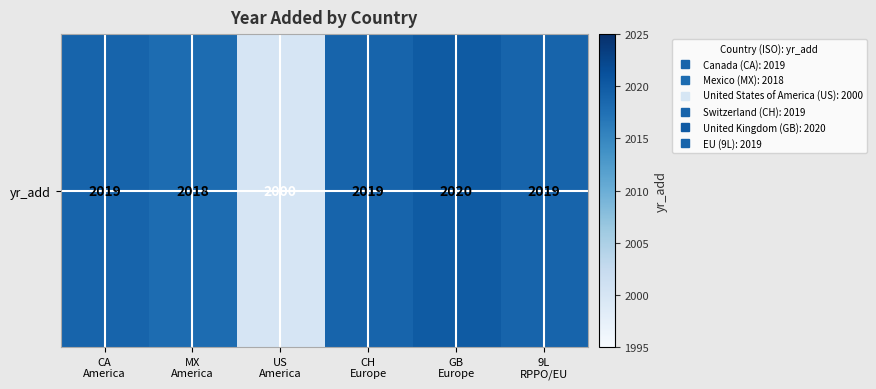

Between GB
Europe and MX
America, which is larger?

GB
Europe